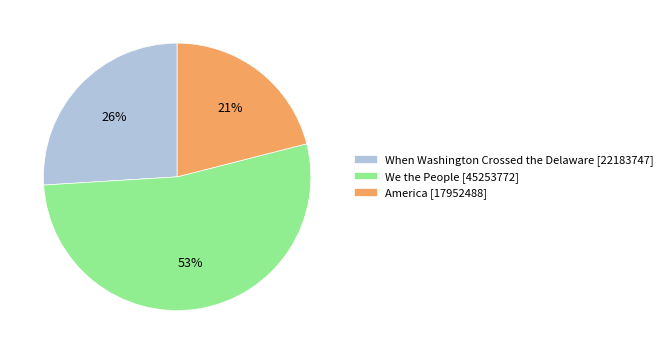

Count the number of slices in the pie.

3